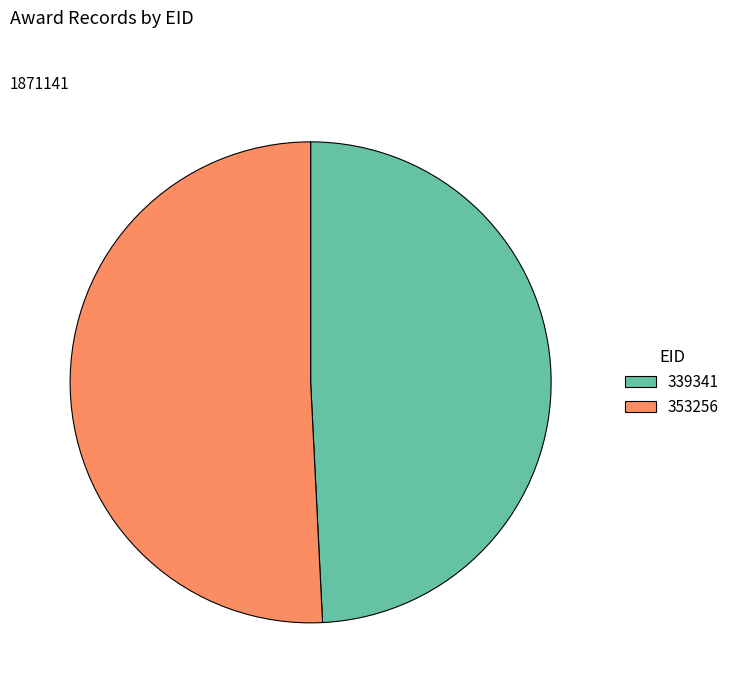

Which has a higher value, 353256 or 339341?

353256